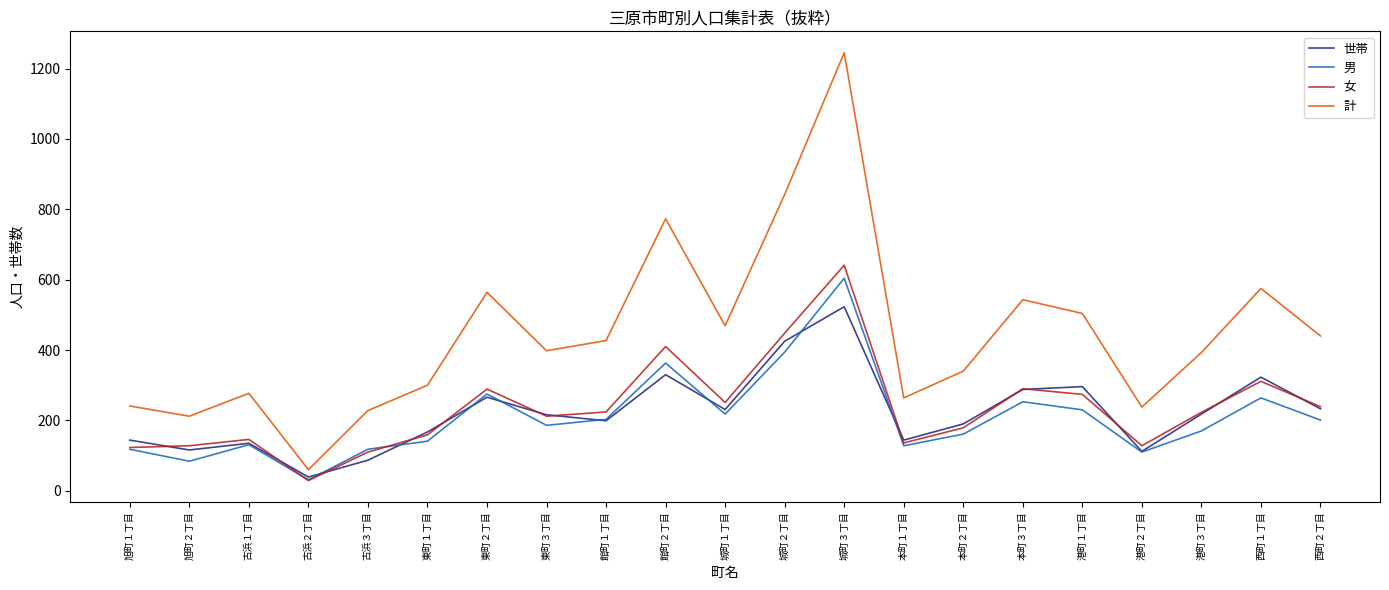

True or false: 世帯 has a value of 135 at 古浜１丁目.

True